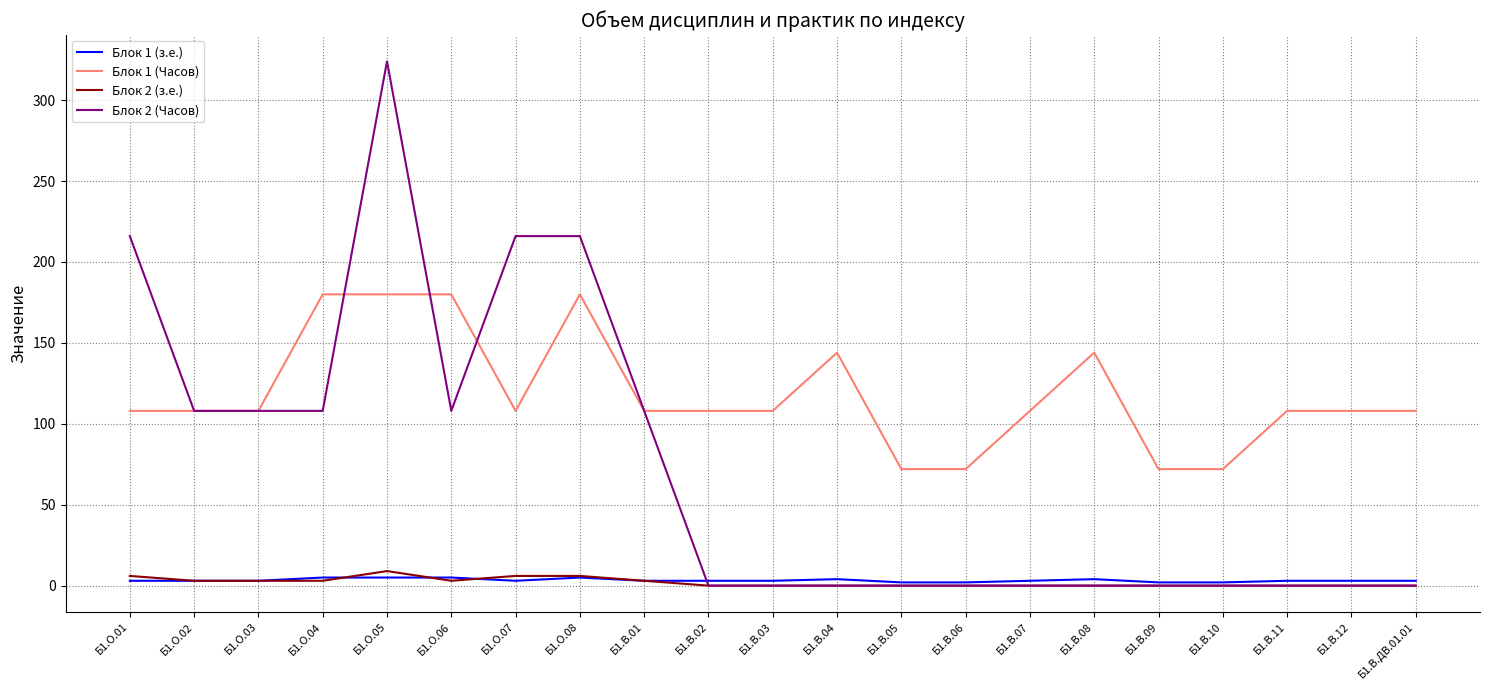

True or false: Блок 1 (Часов) and Блок 2 (з.е.) cross at least once.

False